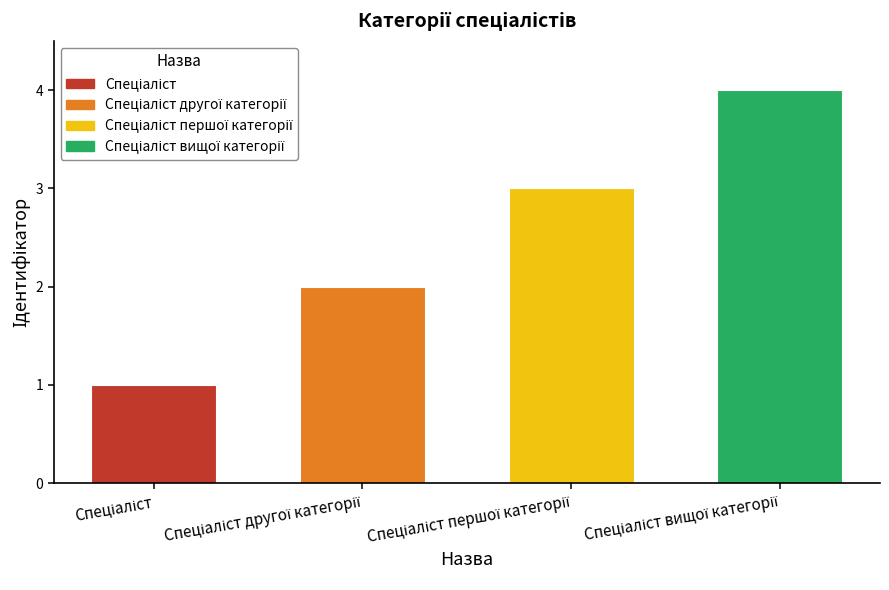

What is the greatest value displayed?

4